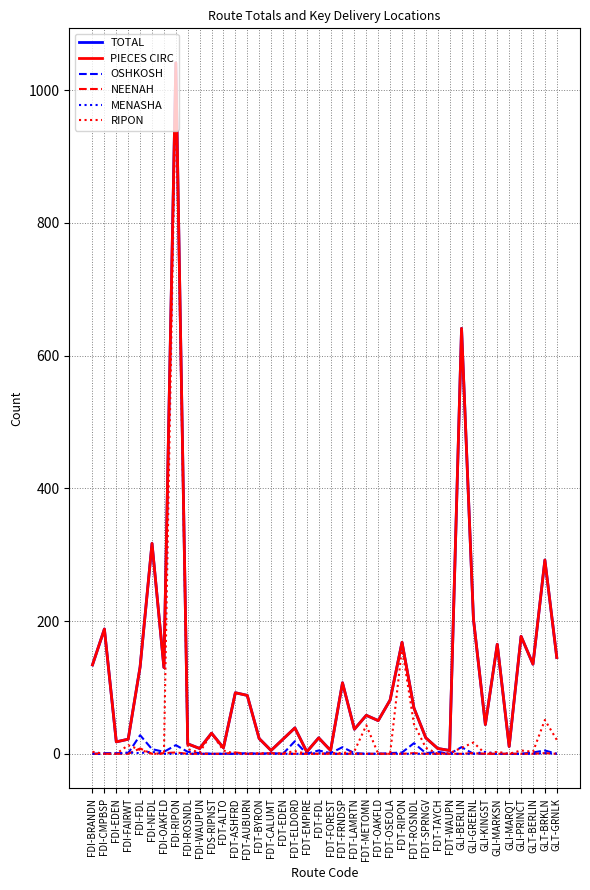

Is this an area chart (filled region under the line)?

No